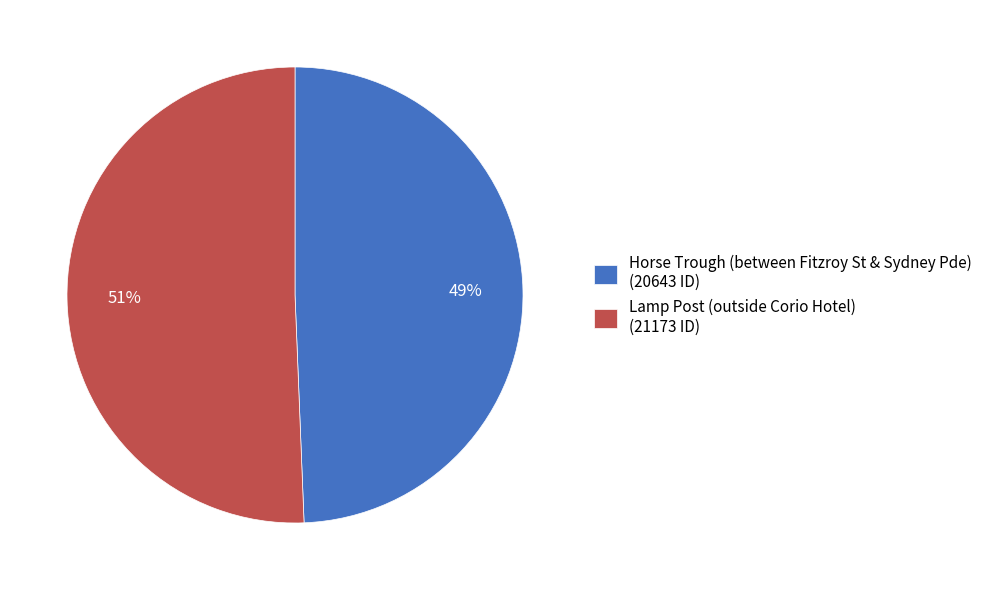

To the nearest percent, what portion does Lamp Post (outside Corio Hotel) represent?

51%